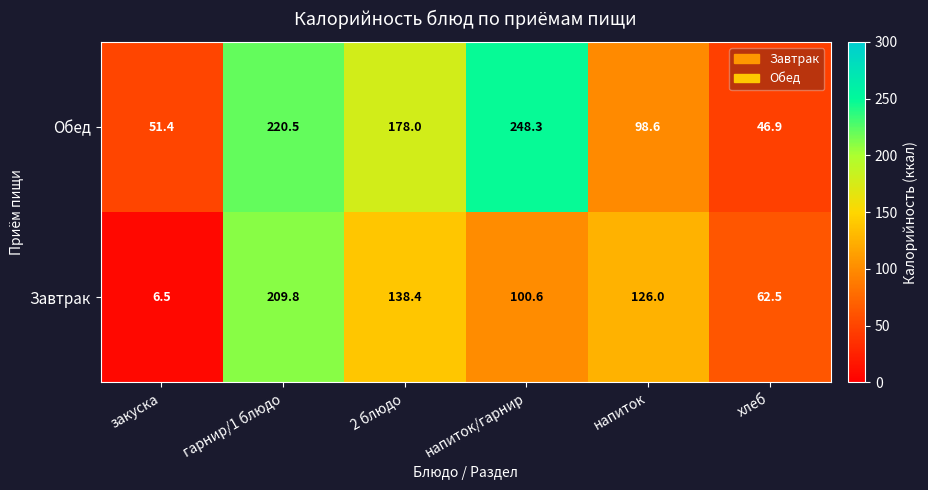

What is the total value across all series at 2 блюдо?

316.4